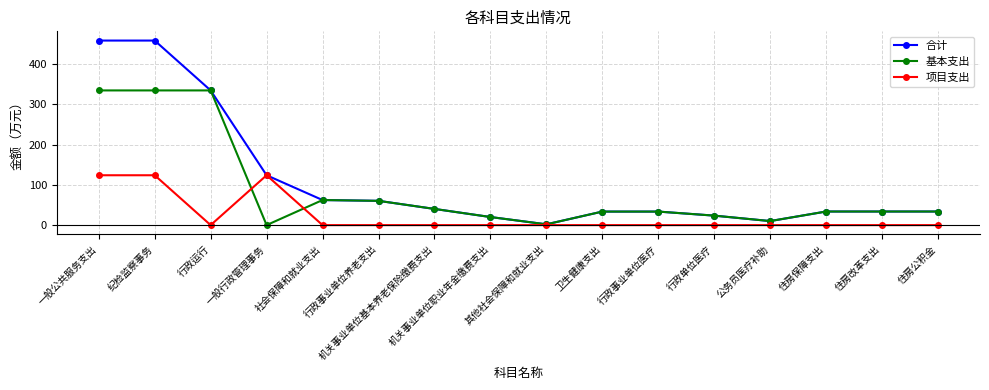

Rank the series by their maximum value, from highest to lowest.

合计, 基本支出, 项目支出